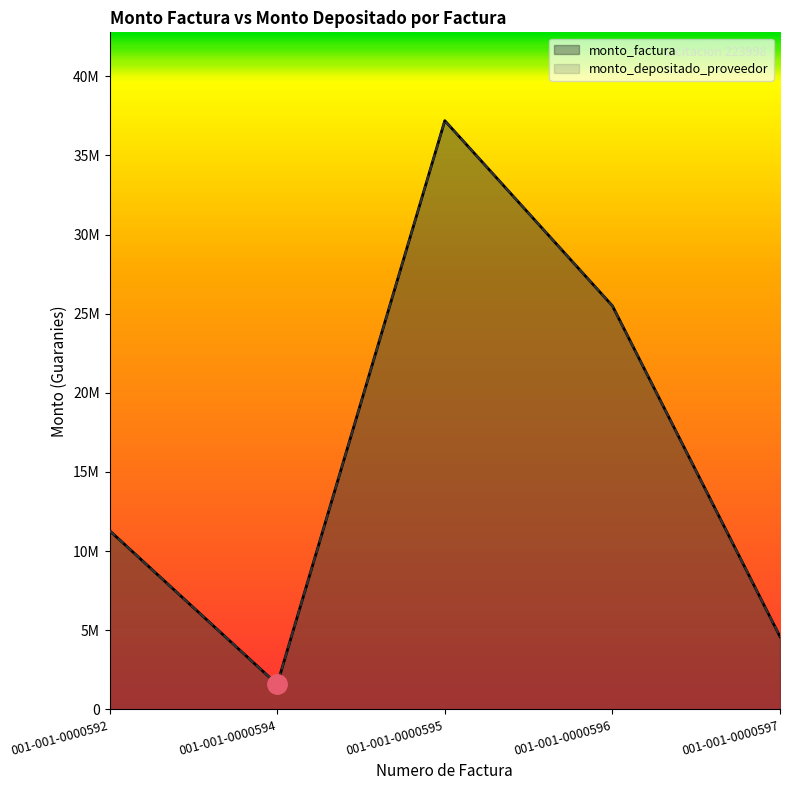

What is the value of the monto_factura point at the 1st from the left?

11295000